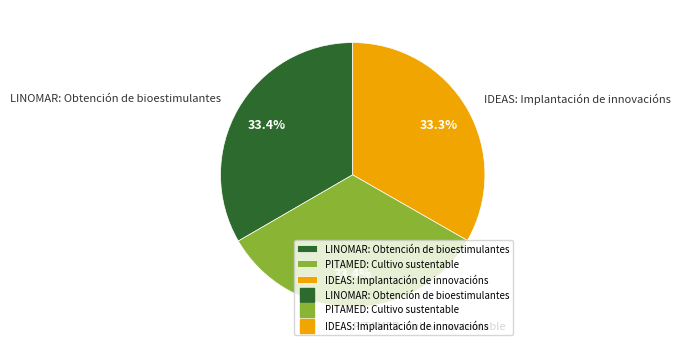

How much of the chart is everything except LINOMAR: Obtención de bioestimulantes?

66.6%